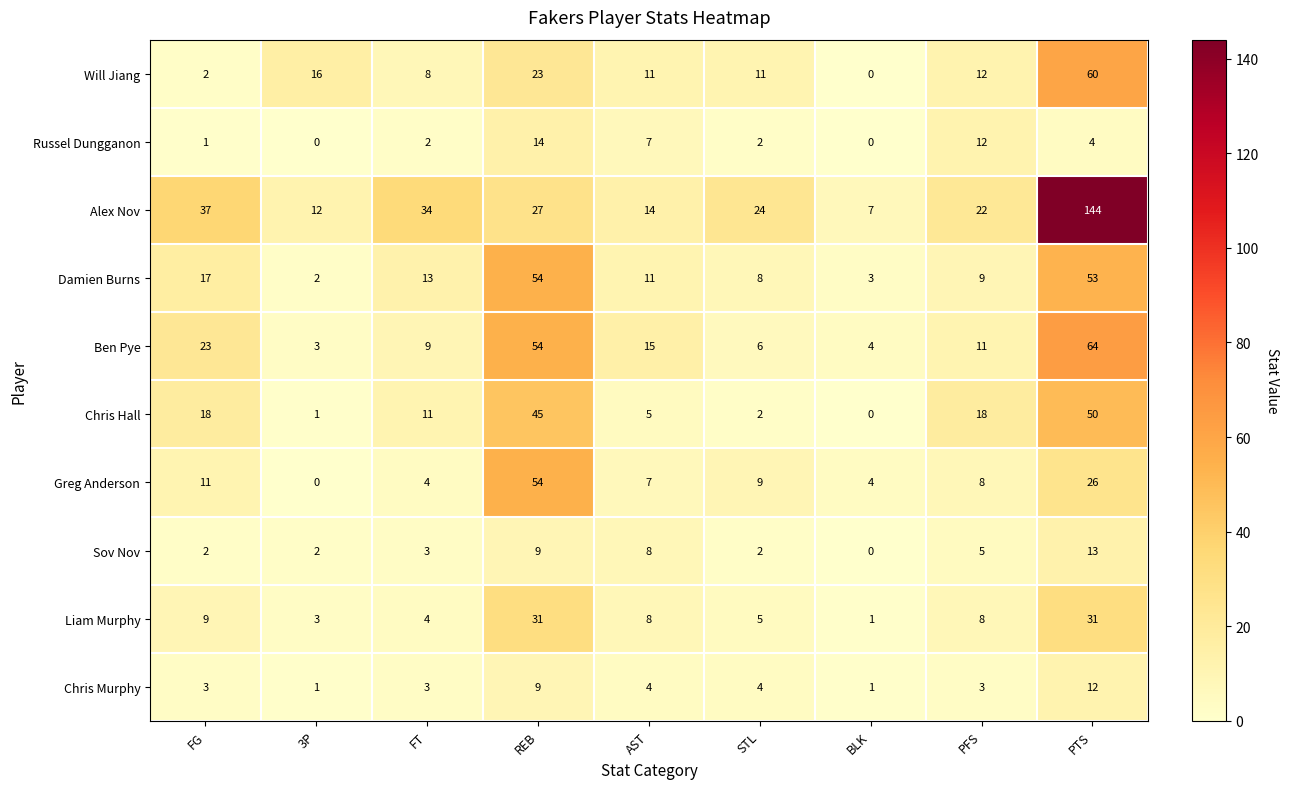

Is it true that Will Jiang equals 11 at AST?

True